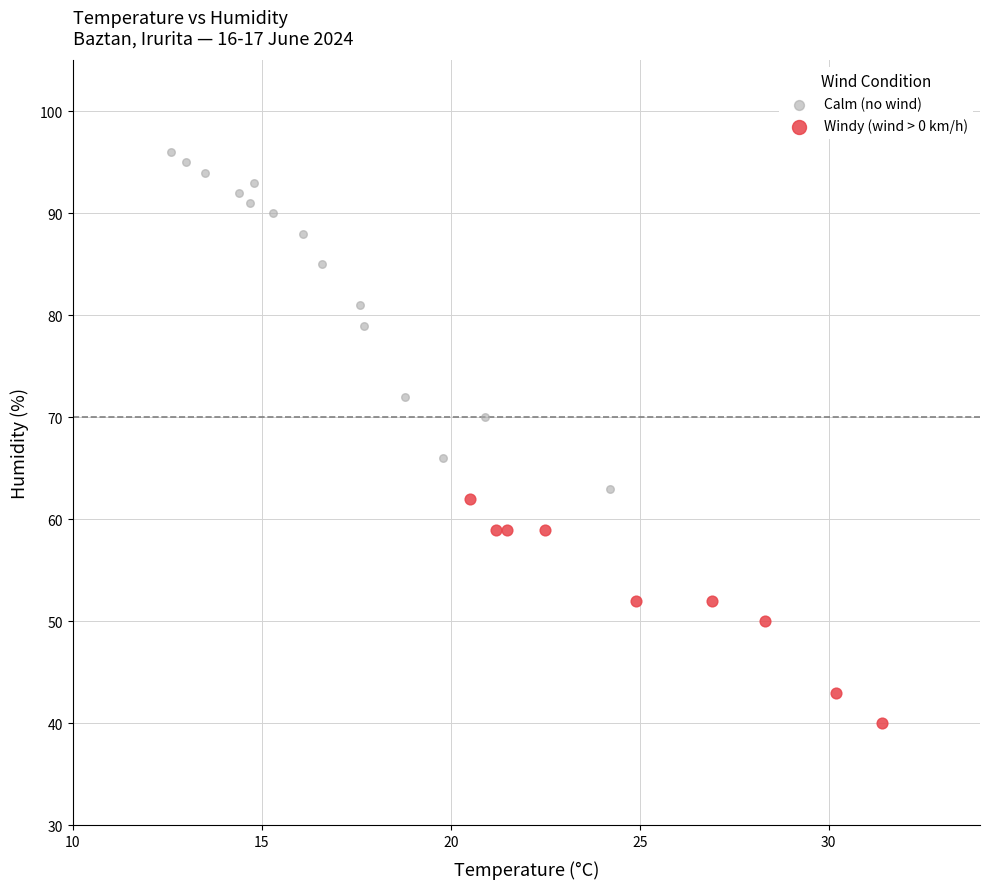

Which series has the widest spread of Y values?

Calm (no wind)